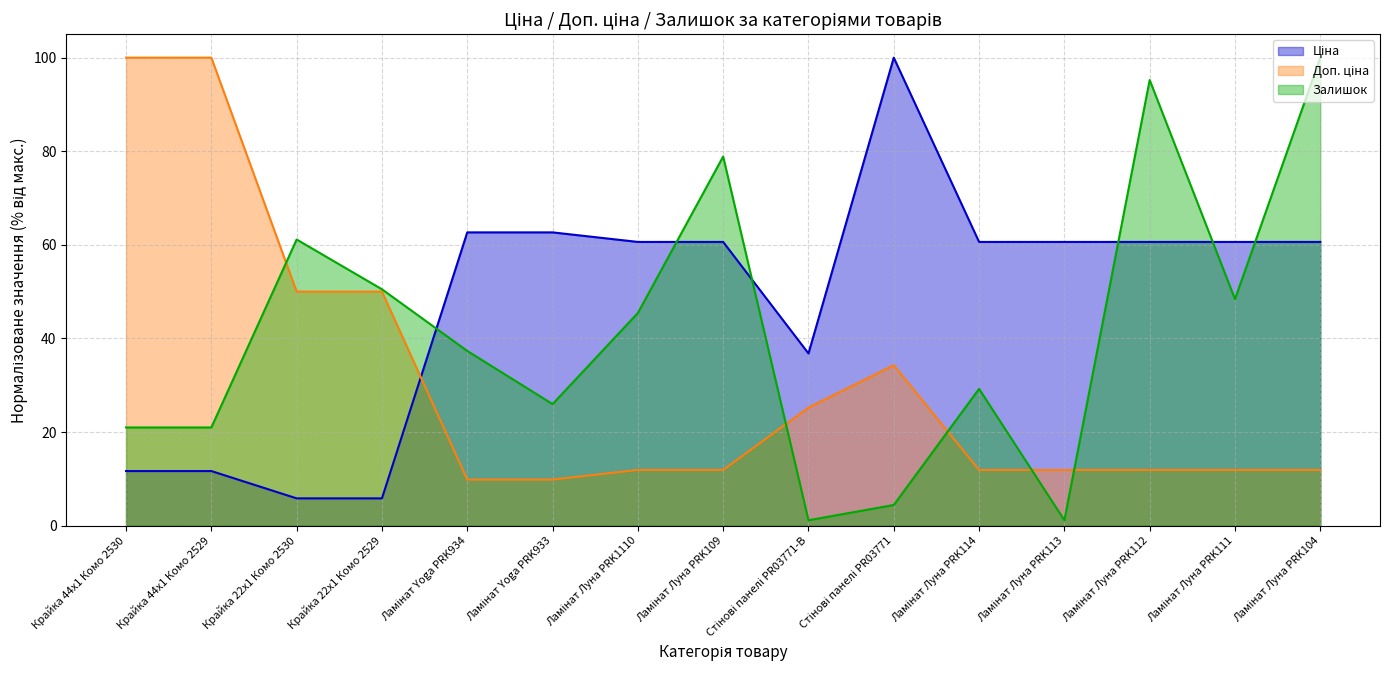

What is the label of the 5th point from the right?

Ламінат Луна PRK114